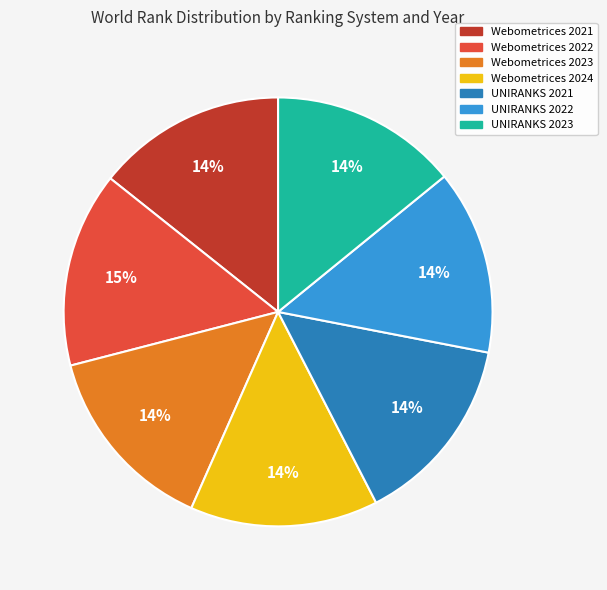

Is the sum of UNIRANKS 2023 and UNIRANKS 2022 greater than half?

No